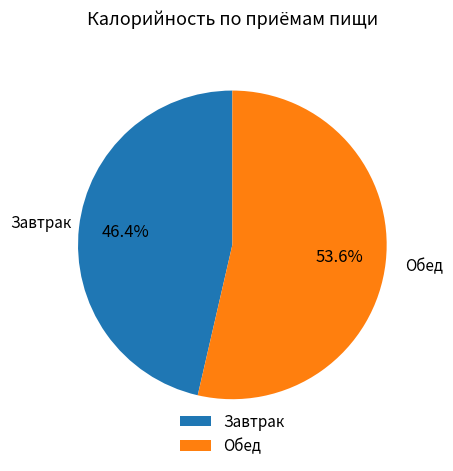

True or false: Завтрак accounts for 46% of the total.

True